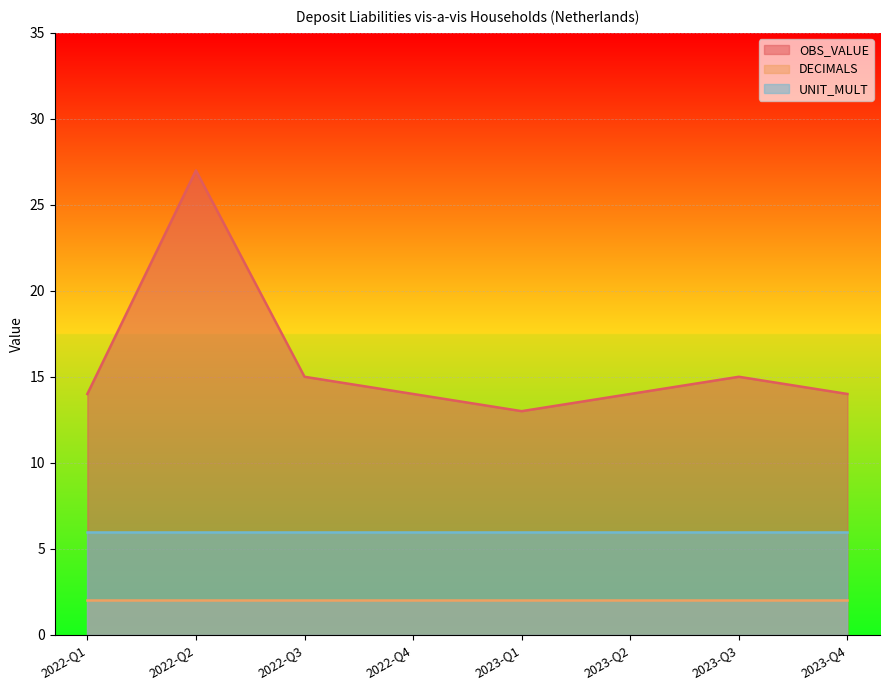

True or false: OBS_VALUE has a value of 14 at 2023-Q2.

True